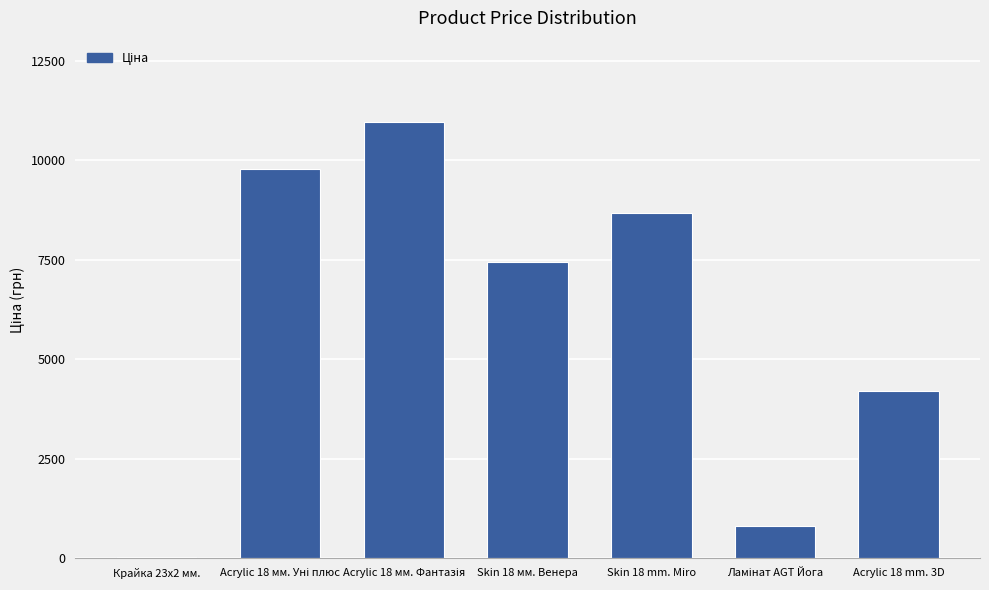

What is the maximum value shown in the chart?

10964.4